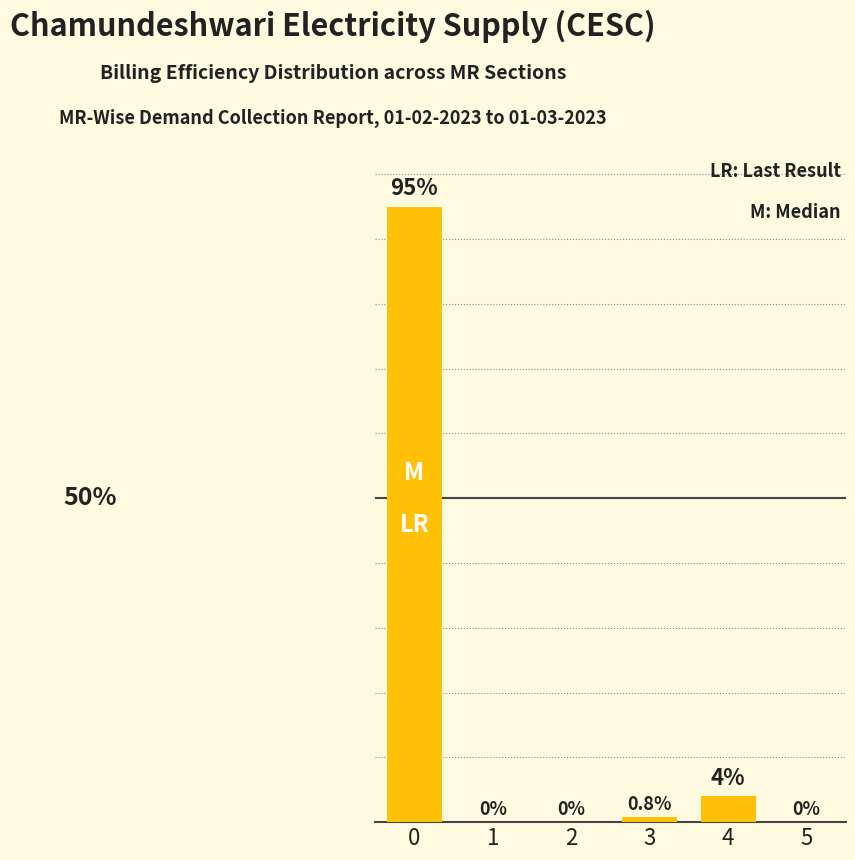

The value at 2 is 39.8. True or false?

False